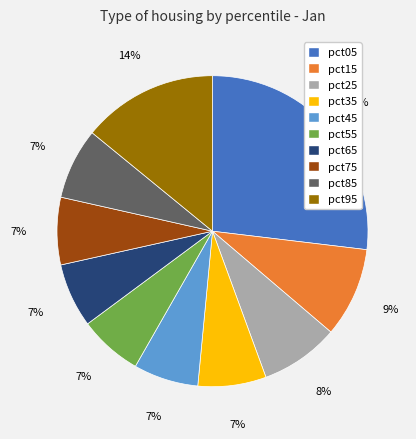

Does pct15 represent more than half of the total?

No